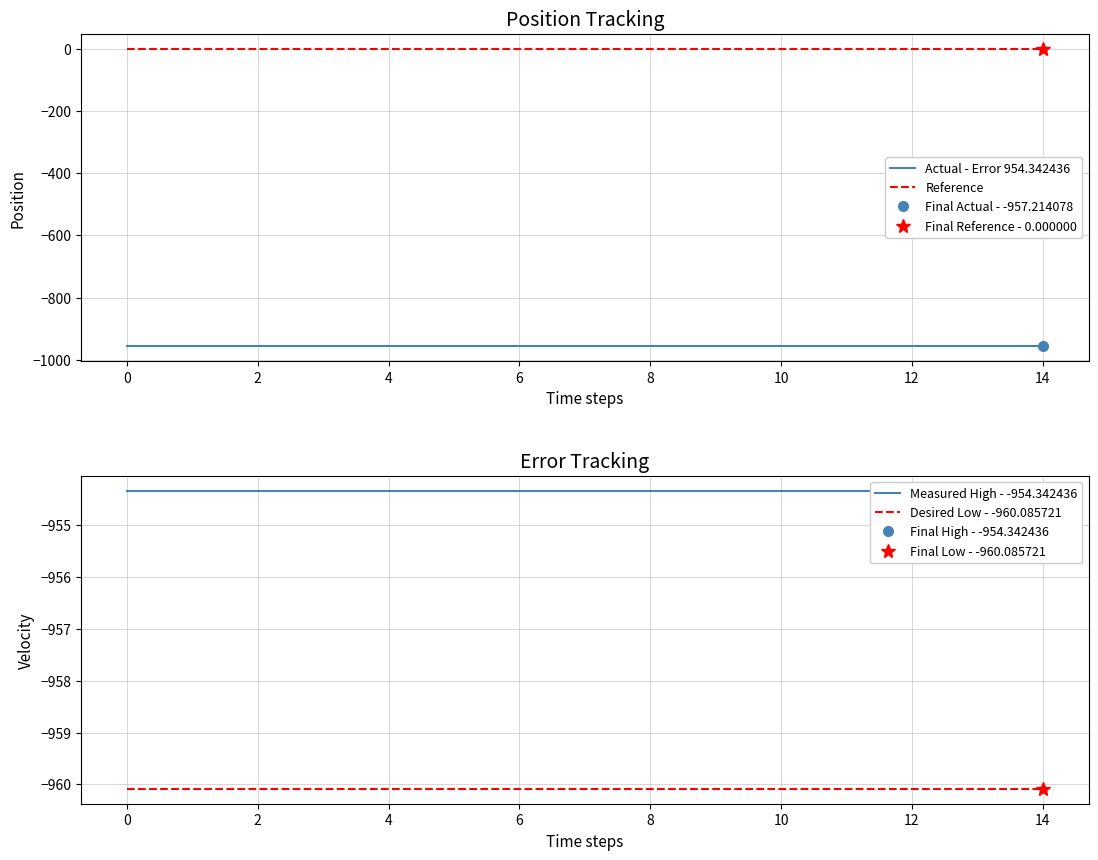

True or false: Actual - Error 954.342436 and Reference intersect in this chart.

False